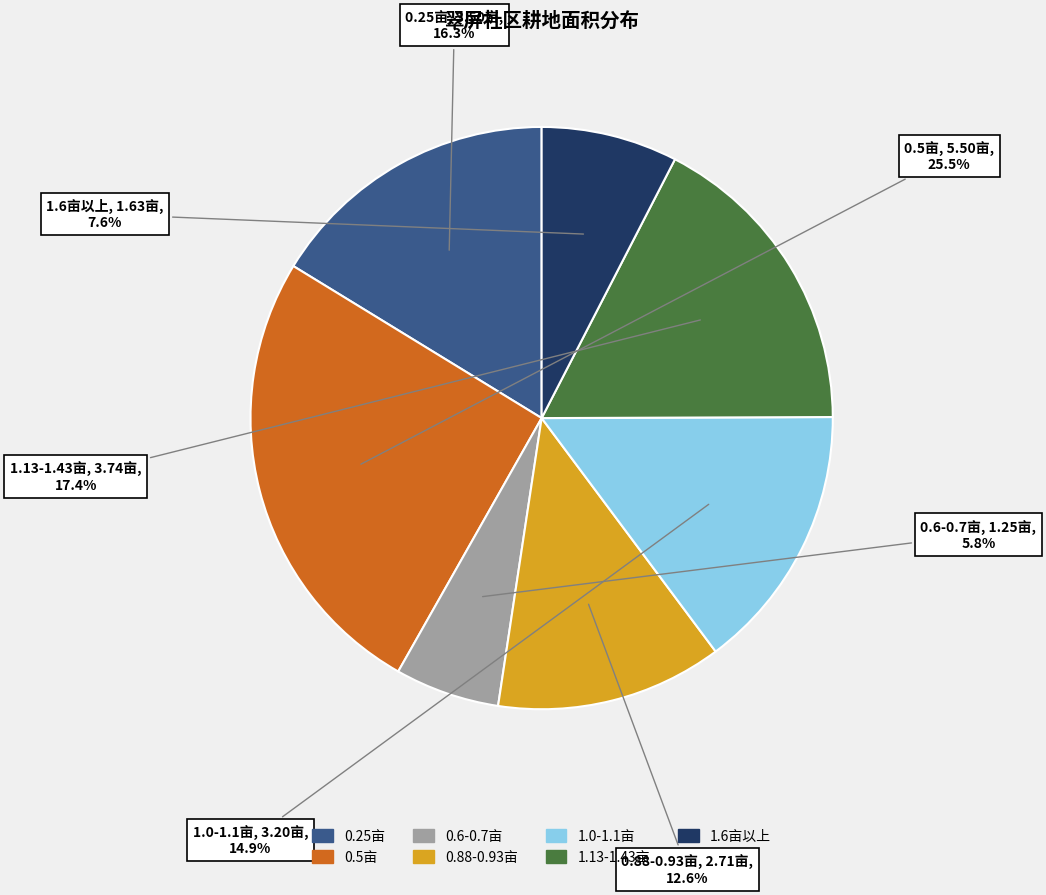

Is there a majority slice in this chart?

No